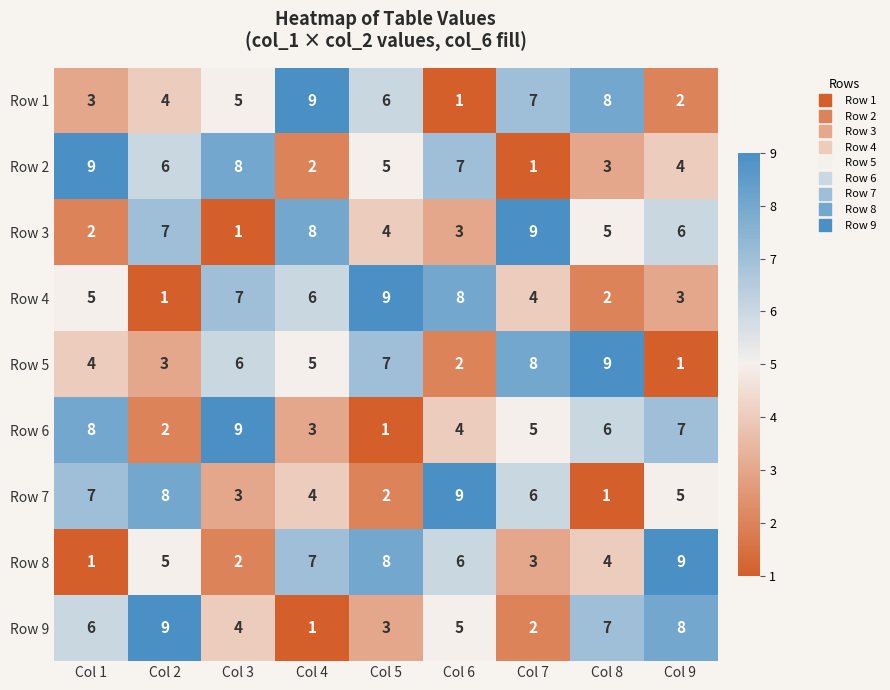

What is the spread (max minus min) of values at Col 5?

8